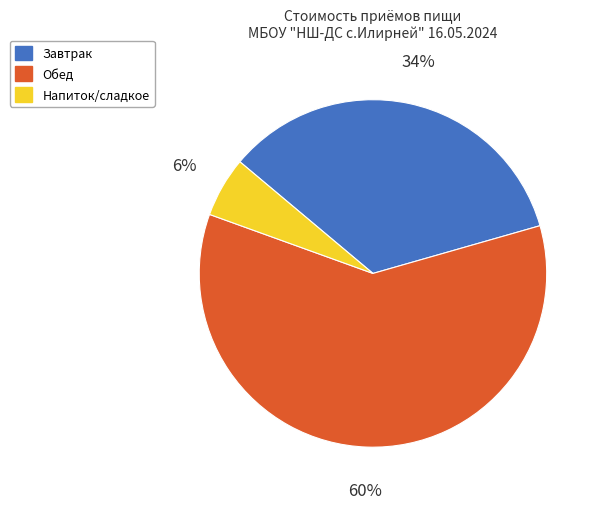

Count the number of slices in the pie.

3